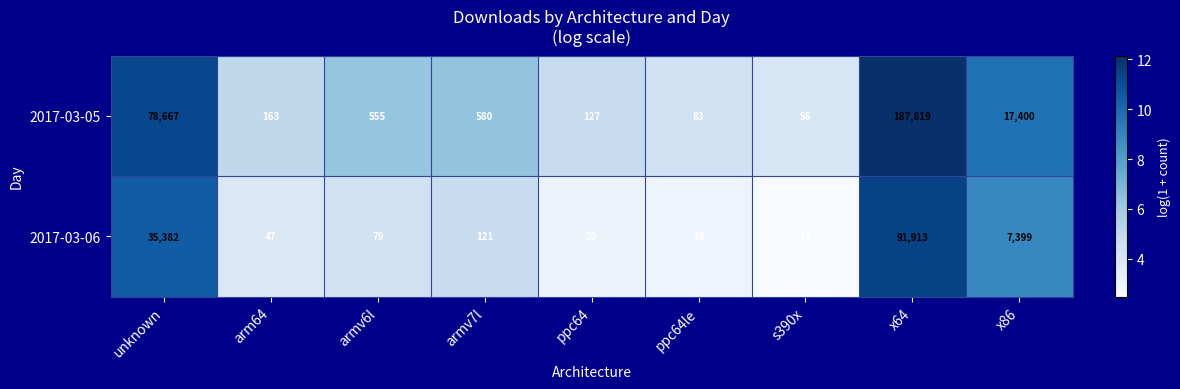

The 2017-03-06 series shows 7224 at unknown. True or false?

False